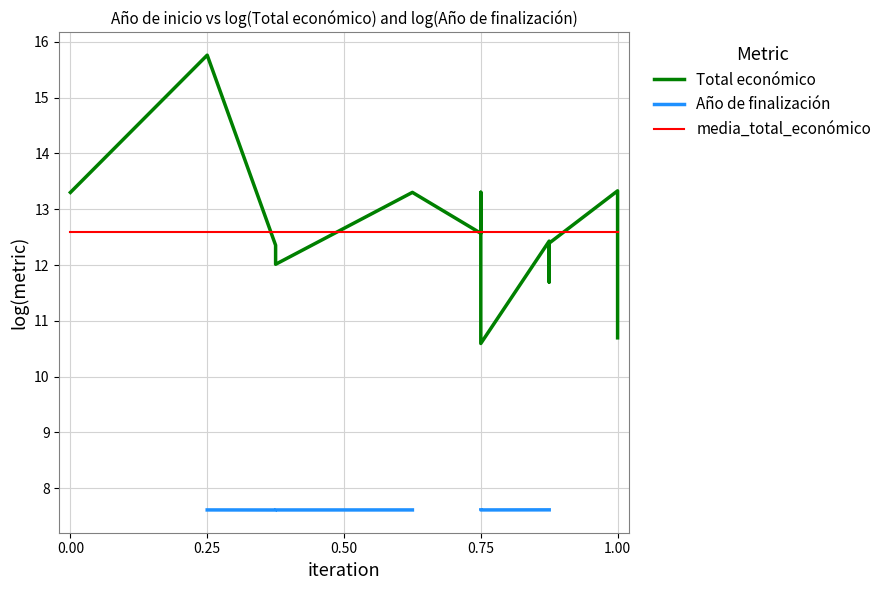

What is the value of the Año de finalización point at the 9th from the left?

7.6